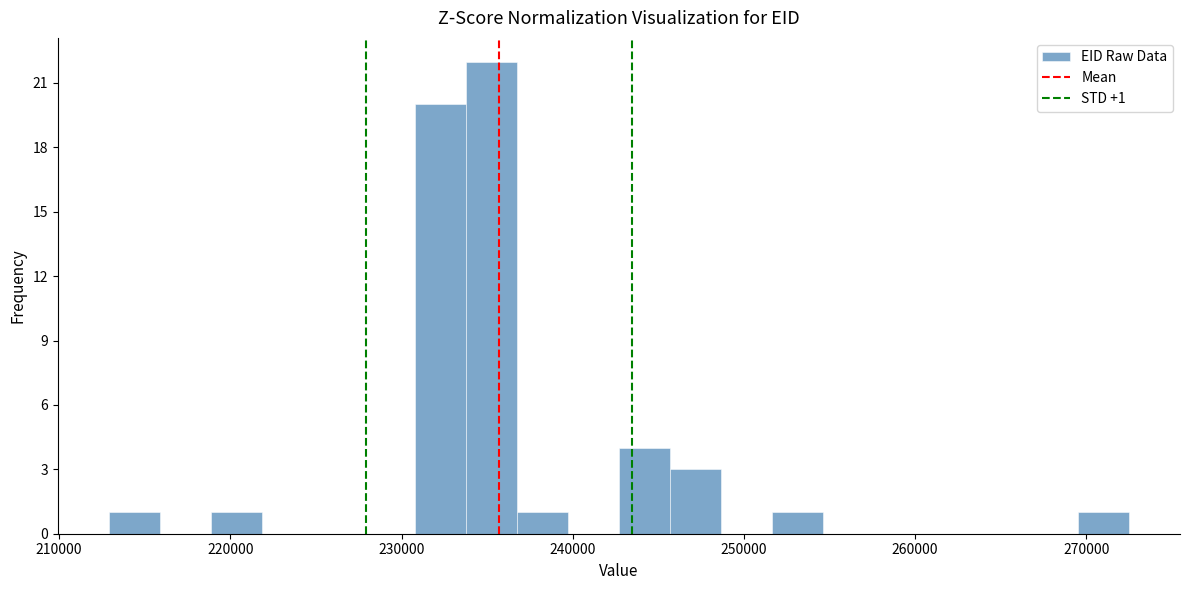

Read against the x-axis, roughly where is the centre of the tallest bar?

235000